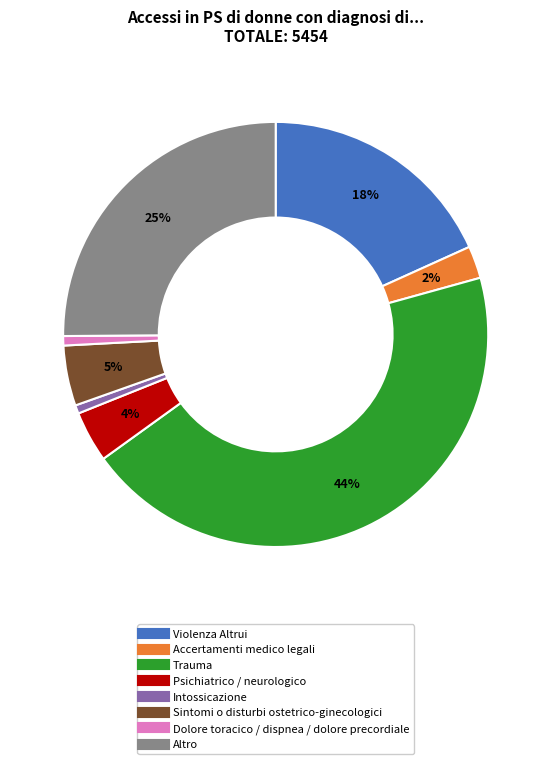

Which category has the biggest portion of the pie?

Trauma